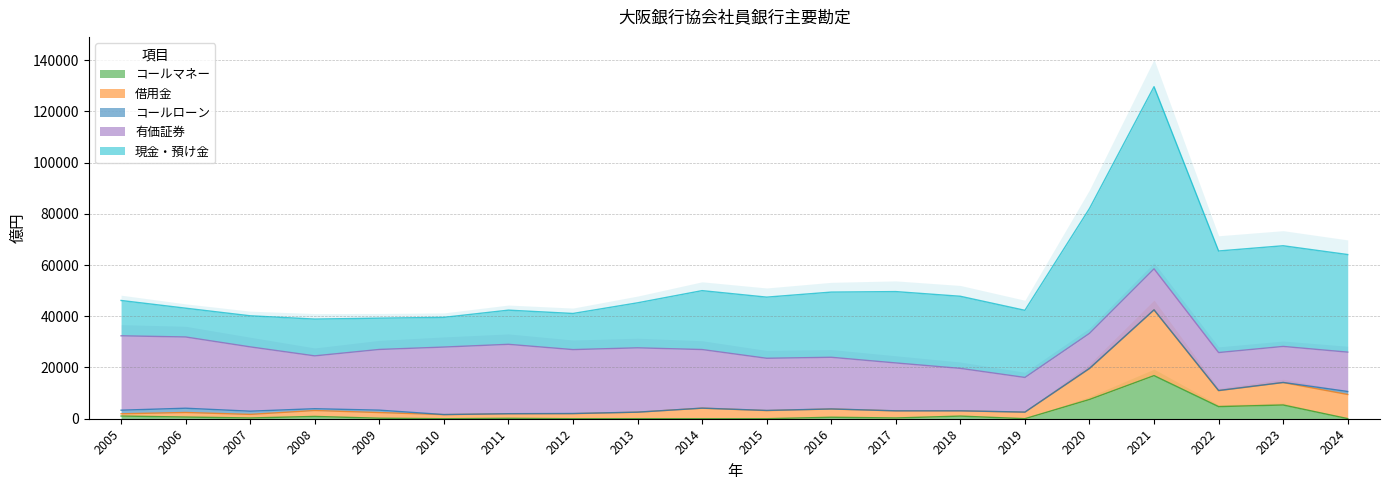

What is the value of the コールローン point at the 11th from the left?

67